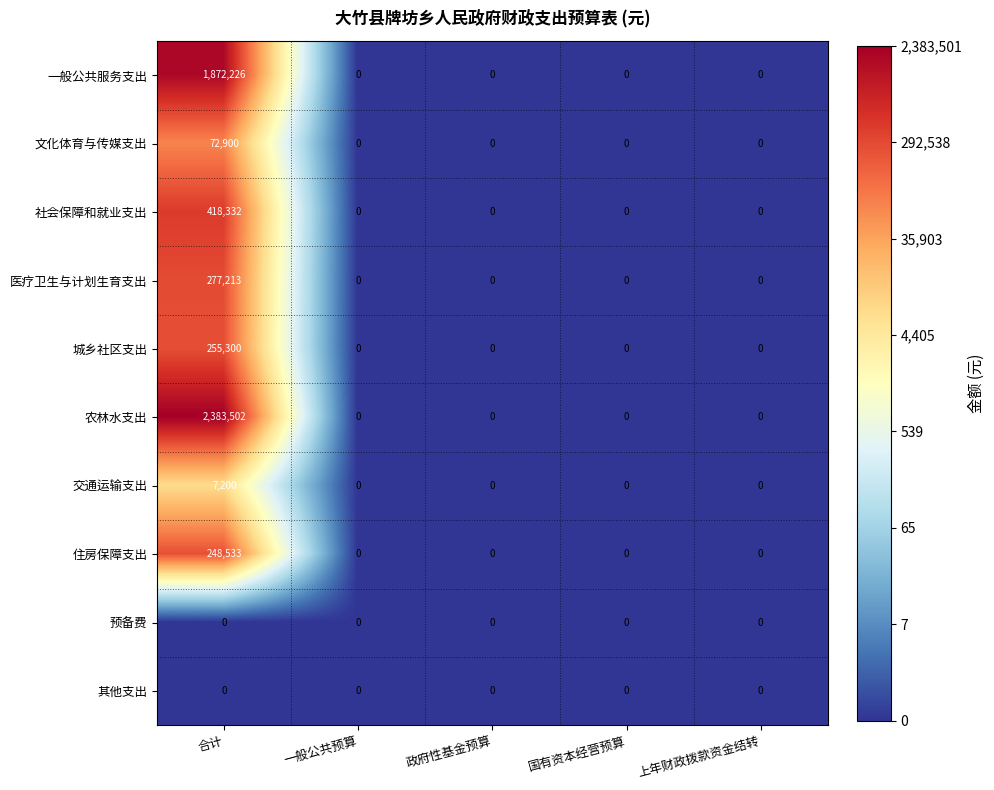

True or false: 城乡社区支出 has a value of 0 at 国有资本经营预算.

True